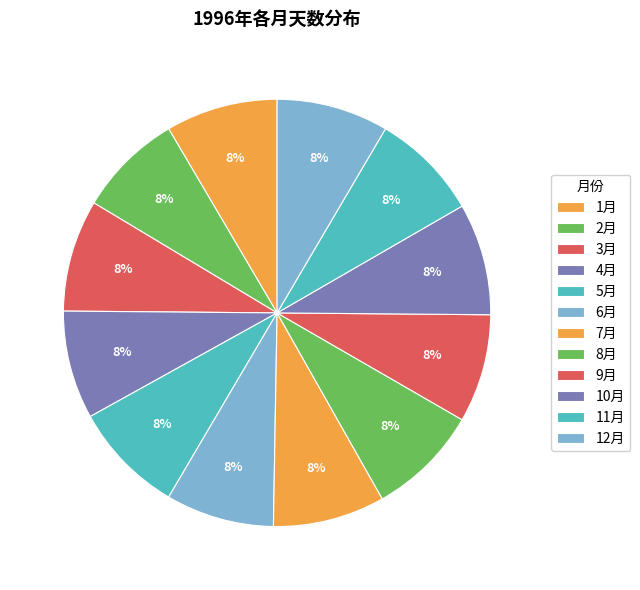

How many segments does this pie chart have?

12